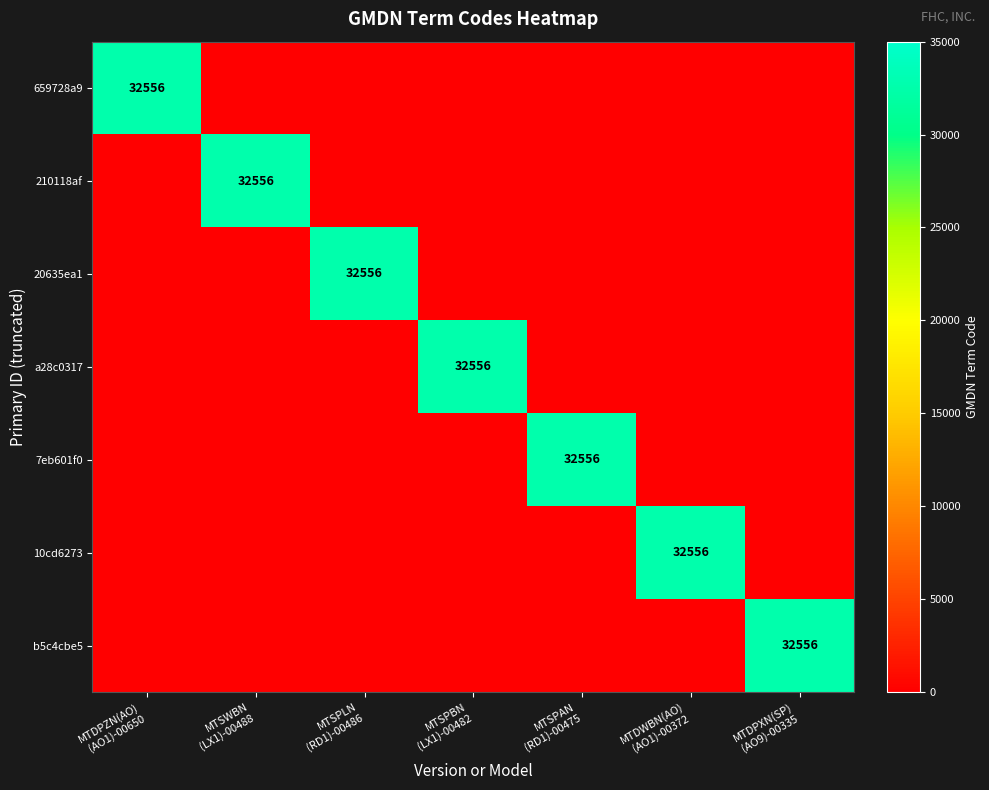

What is the spread (max minus min) of values at MTDWBN(AO)
(AO1)-00372?

32556